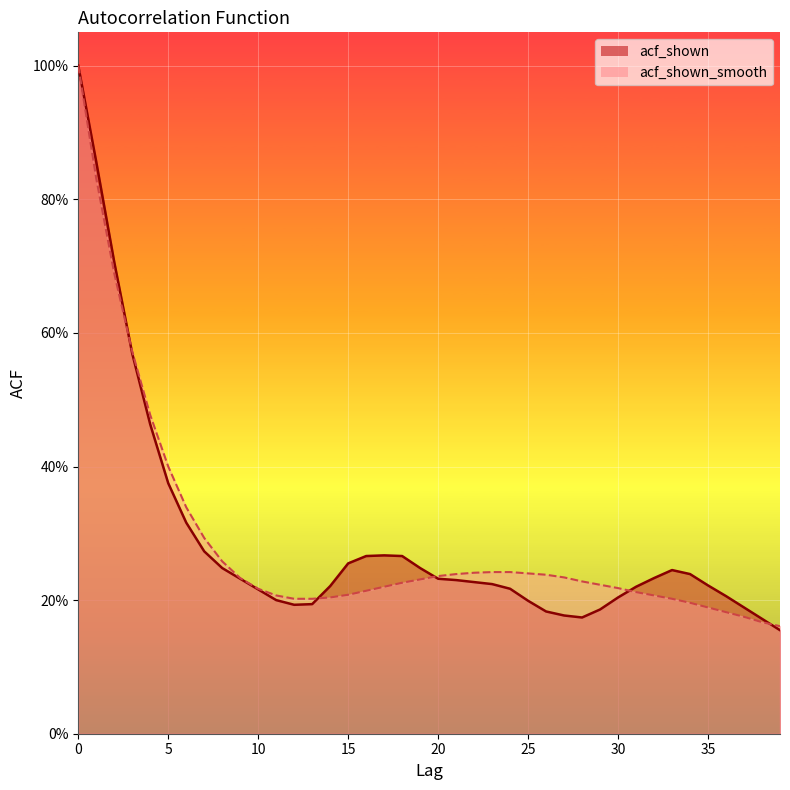

What is the maximum value shown in the chart?

1.0